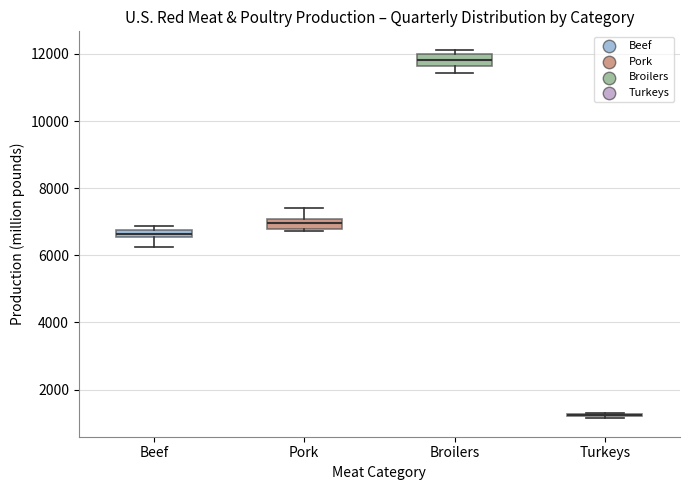

Where does the upper whisker of the box for Pork end on the y-axis? The values are not printed on the chart, so give them approximately, as read against the axis.

7400